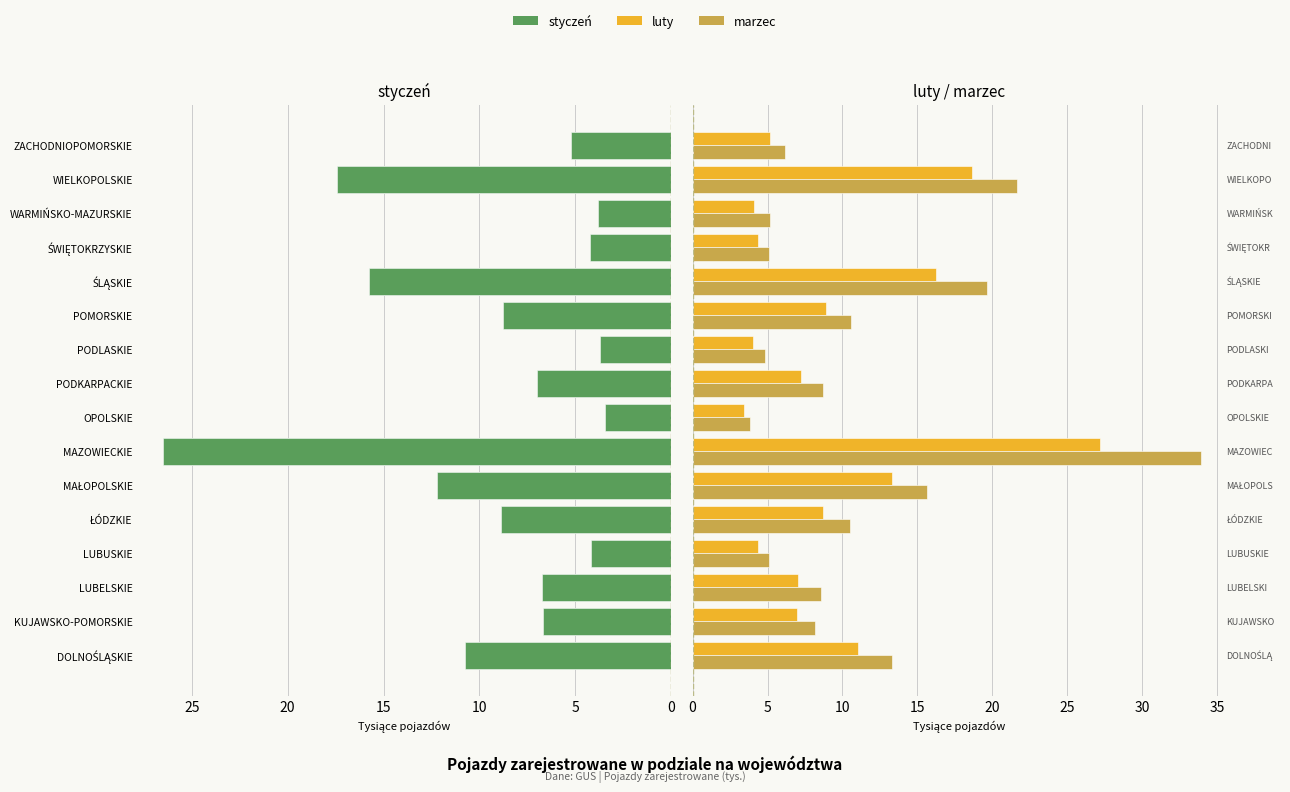

Reading right to left, list all the values displayed in this chart.

styczeń: 5.3	17.4	3.8	4.2	15.8	8.8	3.7	7.0	3.5	26.5	12.2	8.8	4.2	6.8	6.7	10.8
luty: 5.2	18.6	4.1	4.3	16.2	8.9	4.0	7.2	3.4	27.2	13.3	8.7	4.3	7.0	7.0	11.0
marzec: 6.1	21.7	5.2	5.1	19.6	10.6	4.8	8.7	3.9	33.9	15.6	10.5	5.1	8.6	8.2	13.3